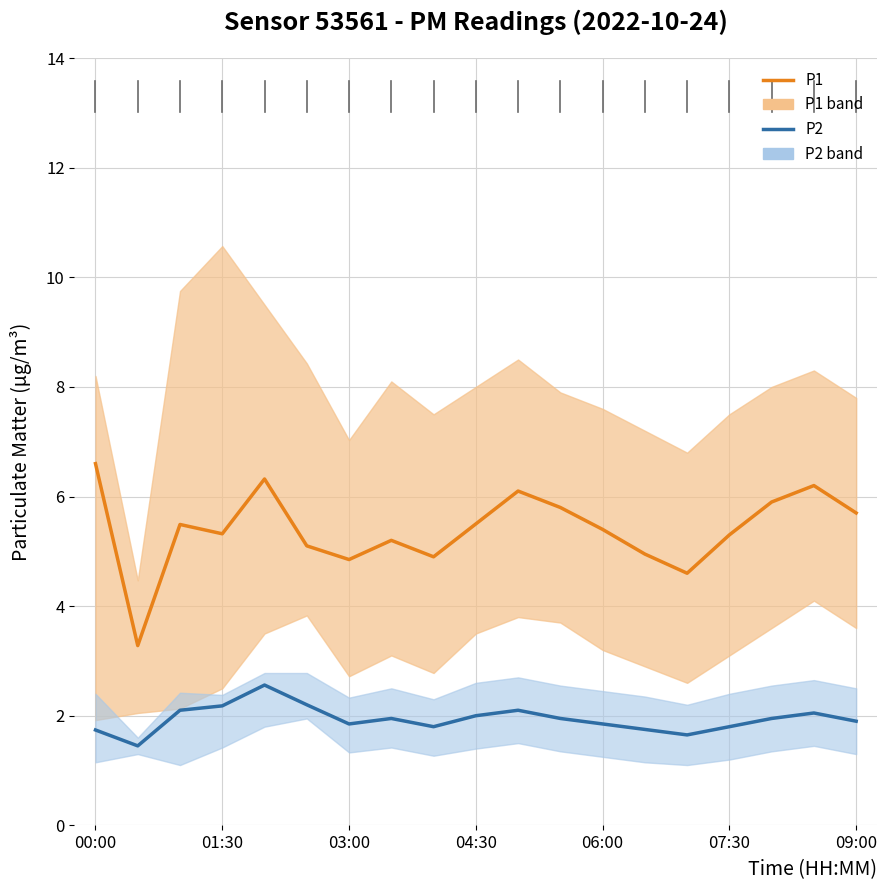

Is the value of P2 at 03:00 greater than the value of P1 at 12?

No